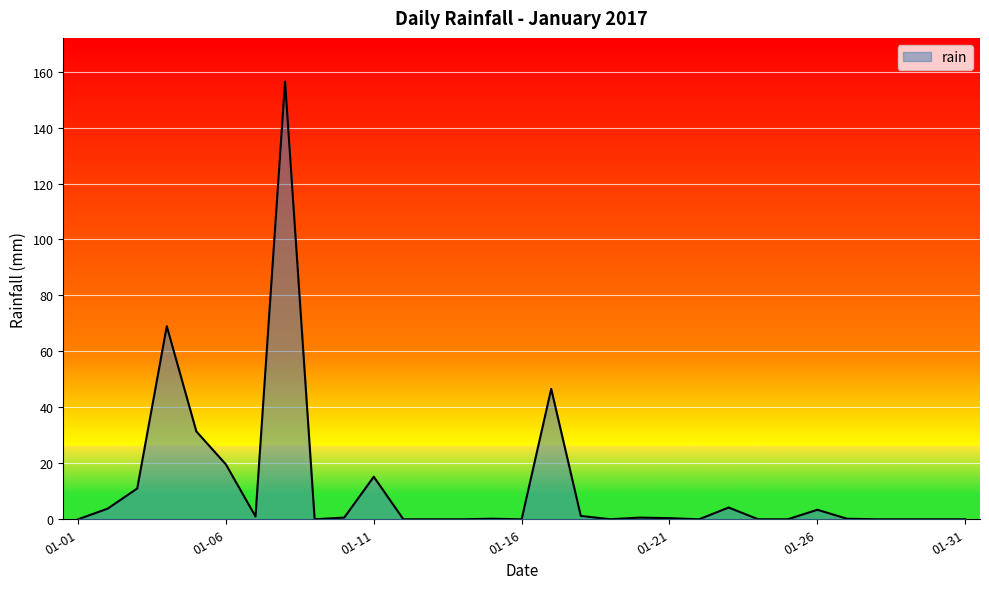

What is the difference between the maximum and minimum values?

156.4